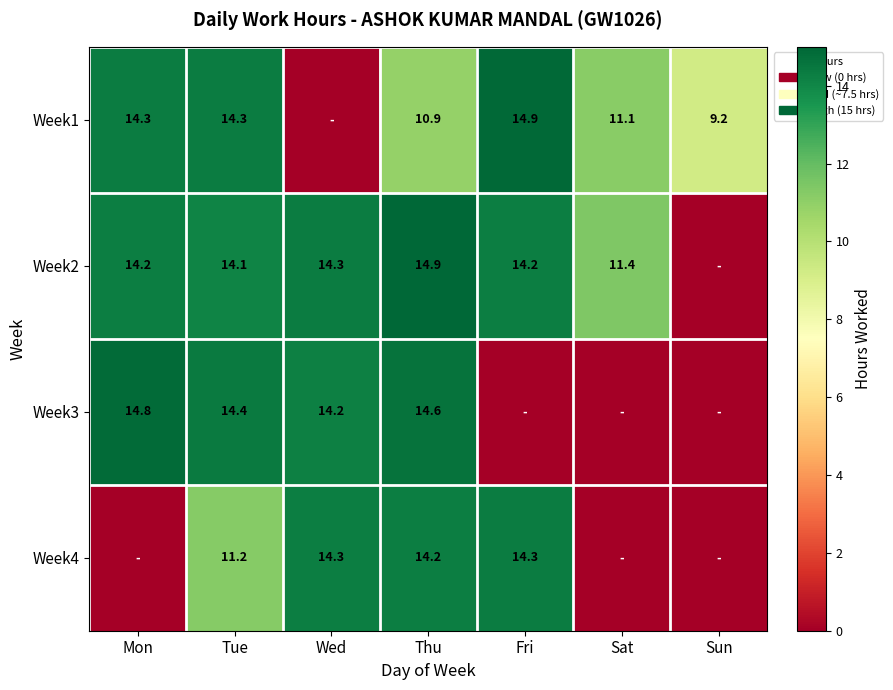

What is the difference between the Week1 values at Fri and Tue?

0.6